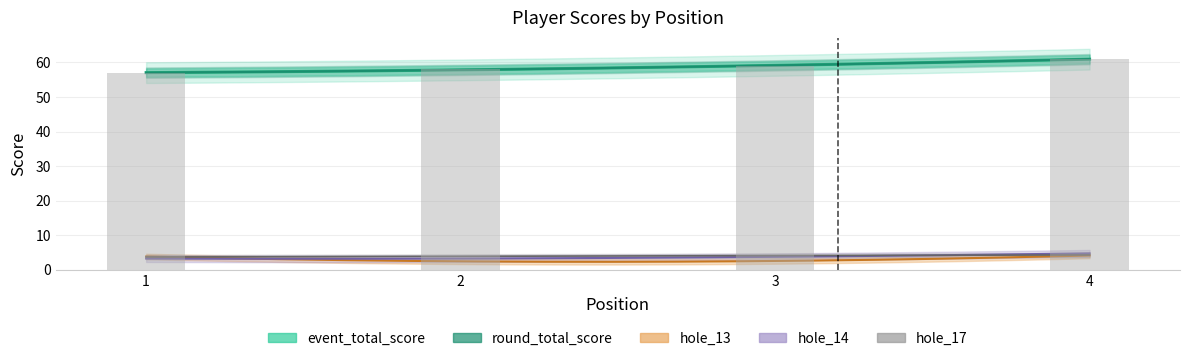

True or false: hole_17 has a value of 4 at 4.

True